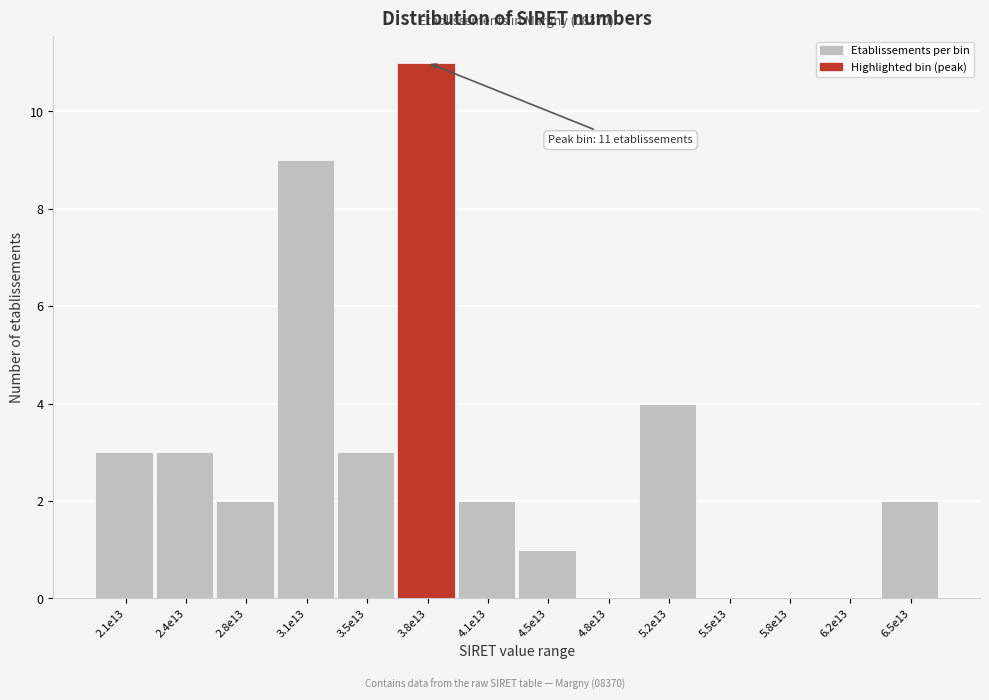

Reading right to left, transcribe all the data shown in this chart.

6.5e13=2	6.2e13=0	5.8e13=0	5.5e13=0	5.2e13=4	4.8e13=0	4.5e13=1	4.1e13=2	3.8e13=11	3.5e13=3	3.1e13=9	2.8e13=2	2.4e13=3	2.1e13=3